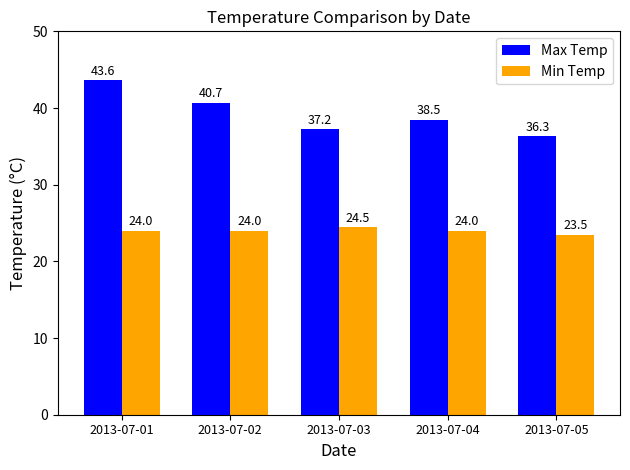

At how many categories does at least one series exceed 27?

5